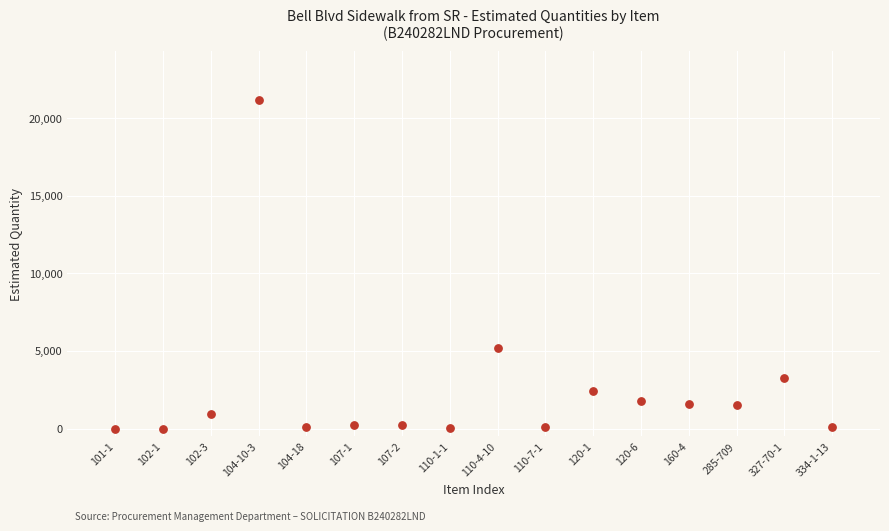

What Y value in the scatter plot is closest to 10565?

5195.0